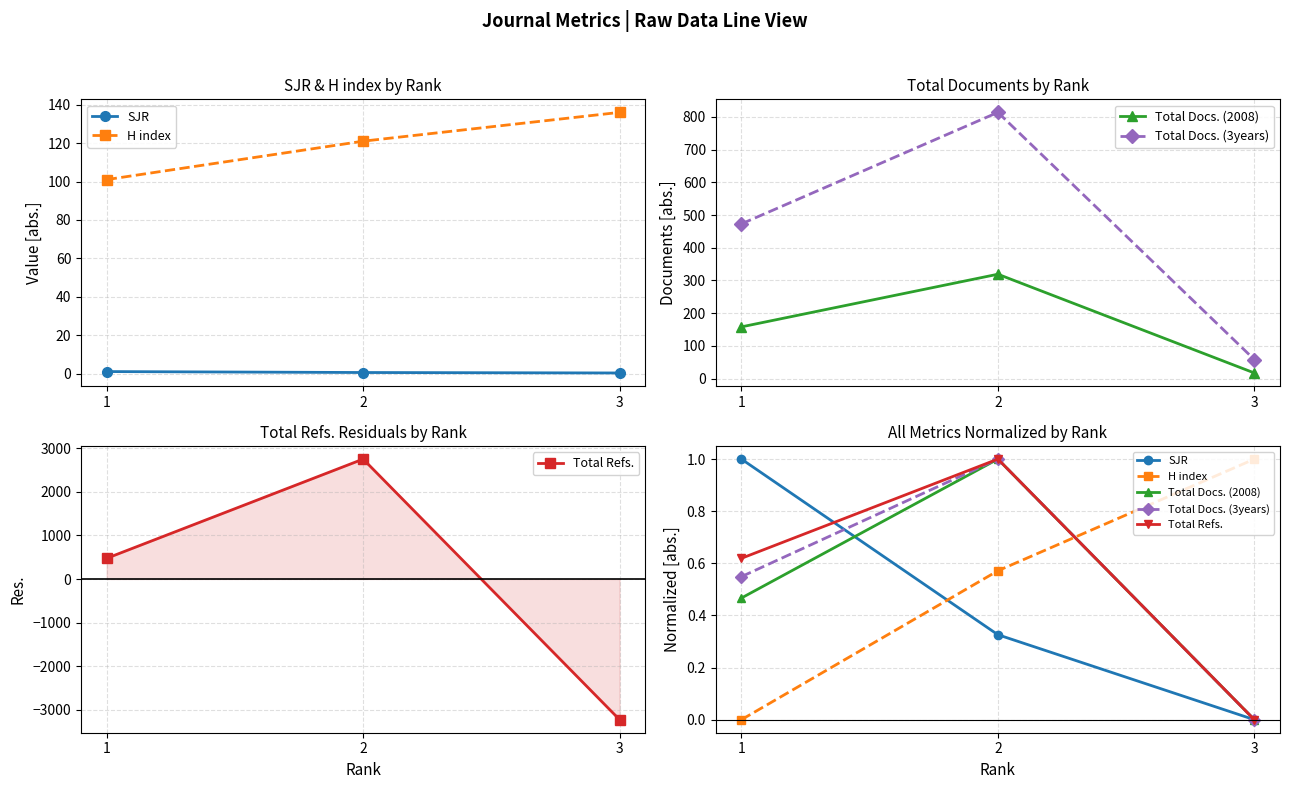

Which series changed the most between 2 and 3?

Total Refs.